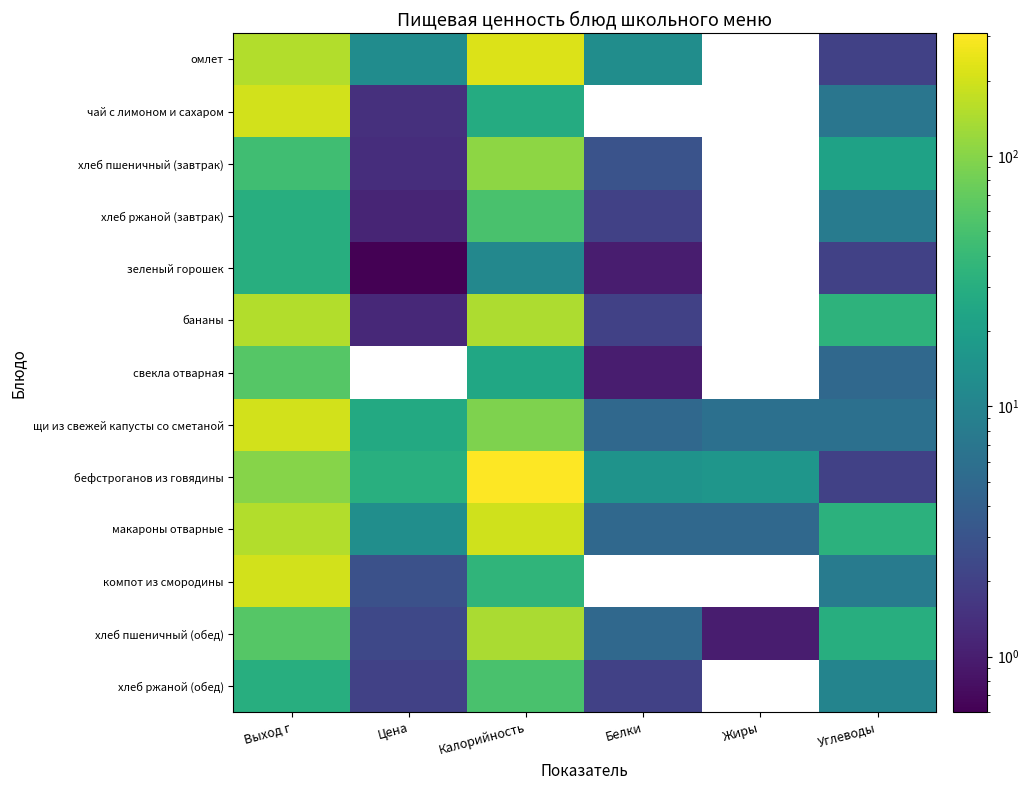

At which label does щи из свежей капусты со сметаной first exceed 26?

Выход г